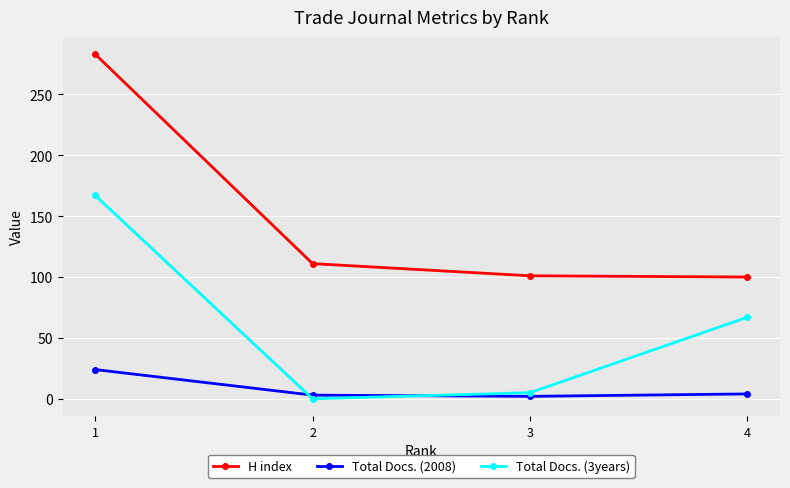

How many series are shown in this chart?

3